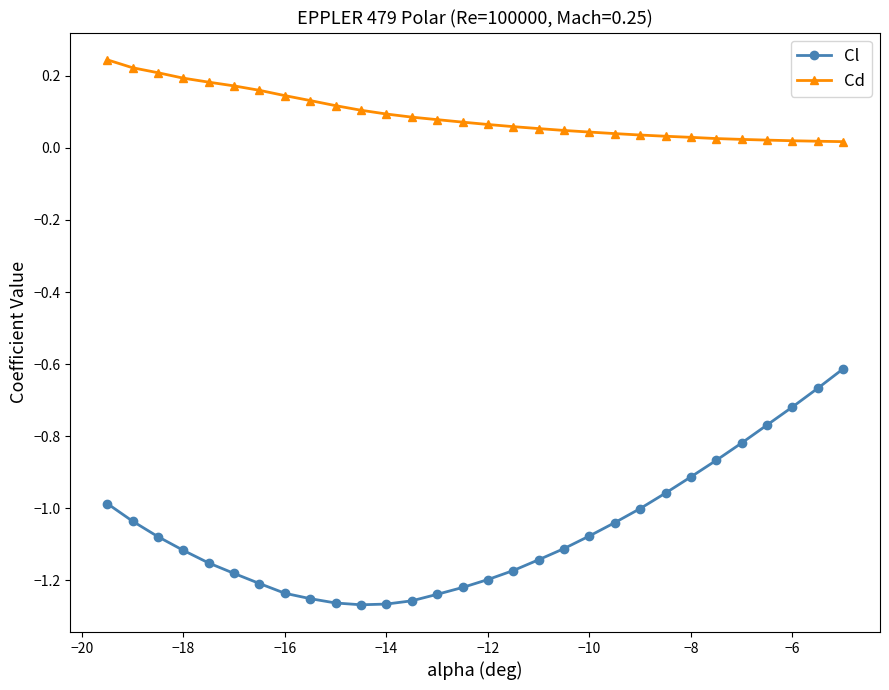

True or false: Cl and Cd intersect in this chart.

False